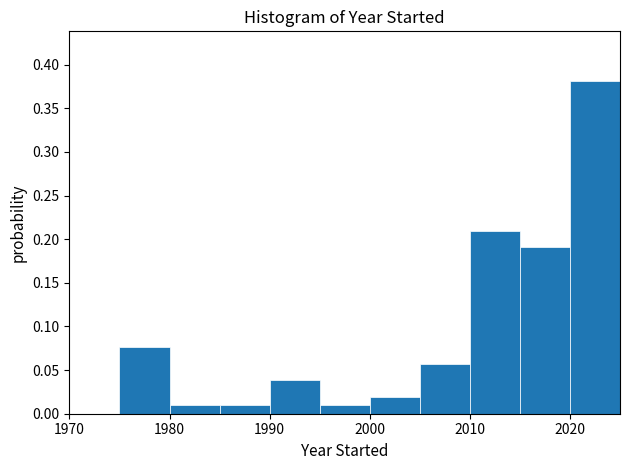

Over which range of the x-axis is the bar tallest?

2020 to 2025